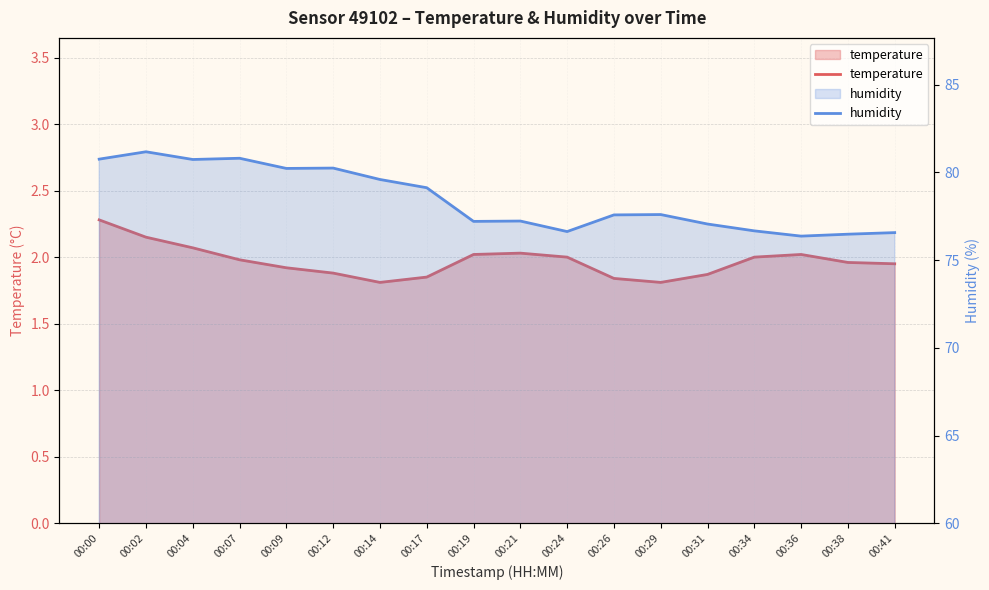

How many interior local peaks does the temperature series have?

2